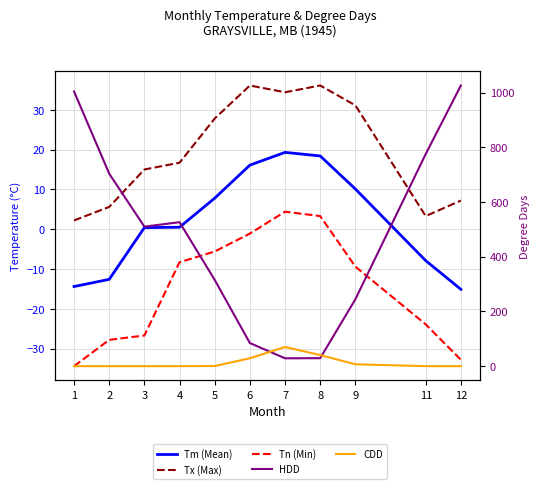

Rank the categories by Tn (Min) value from lowest to highest.

1, 12, 2, 3, 11, 9, 4, 5, 6, 8, 7